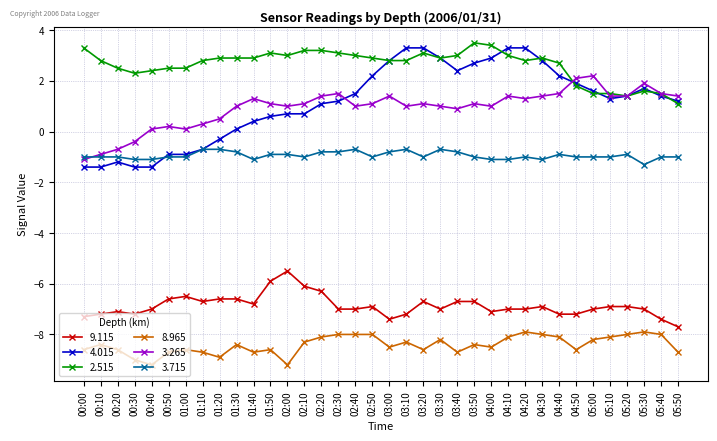

How many lines are shown in the chart?

6